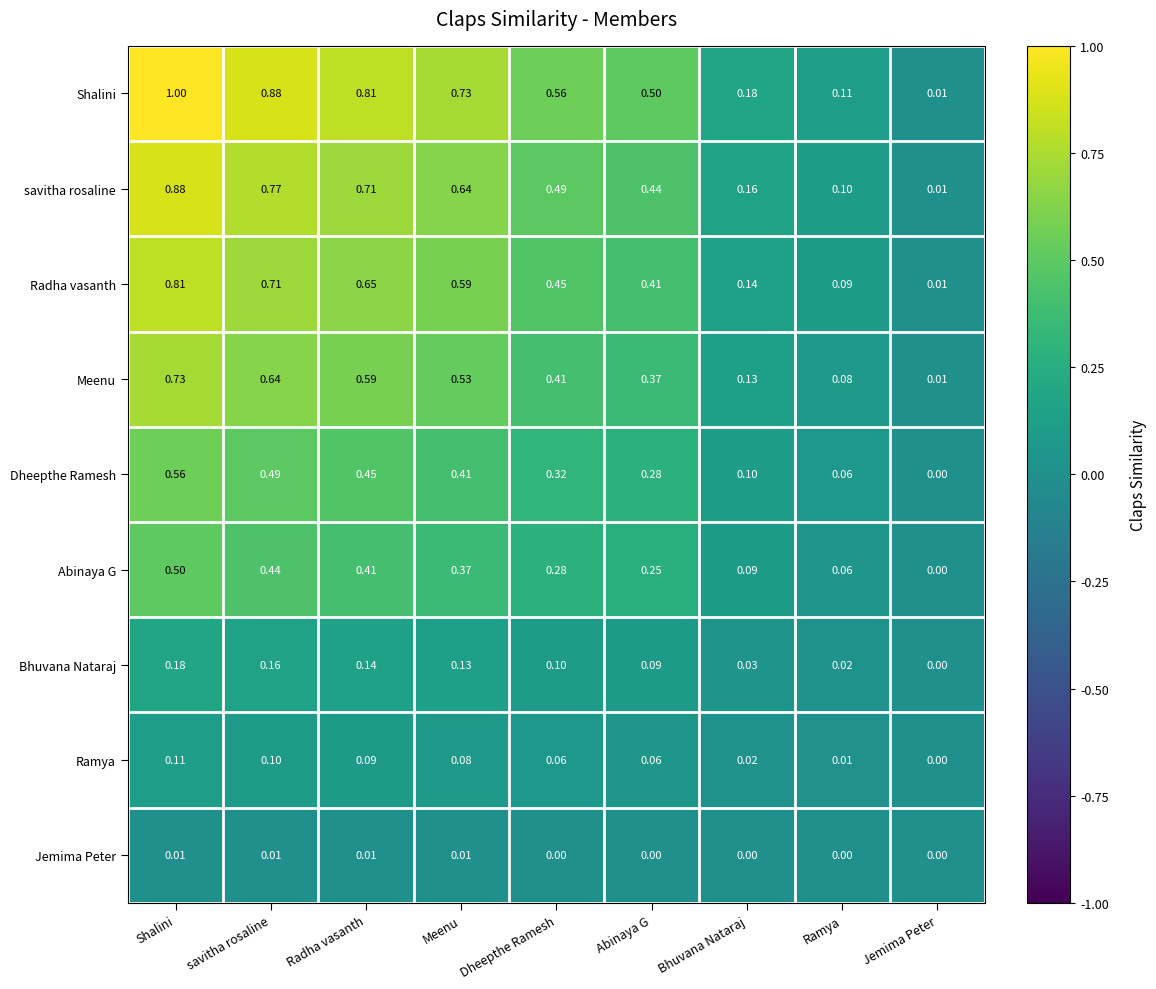

Which series has the largest range (max minus min)?

Shalini